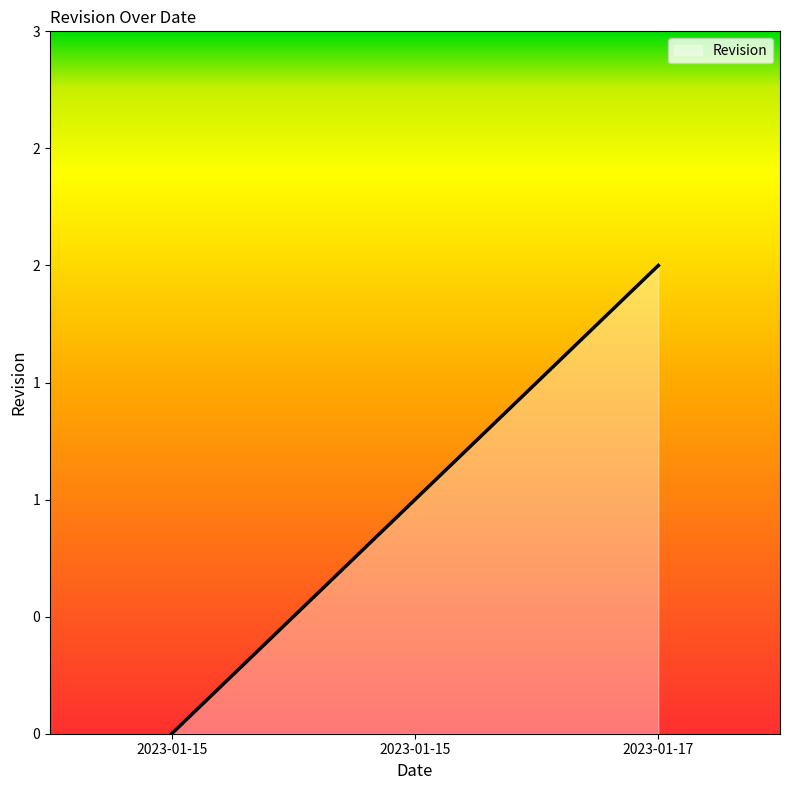

How many data points are less than 1?

1